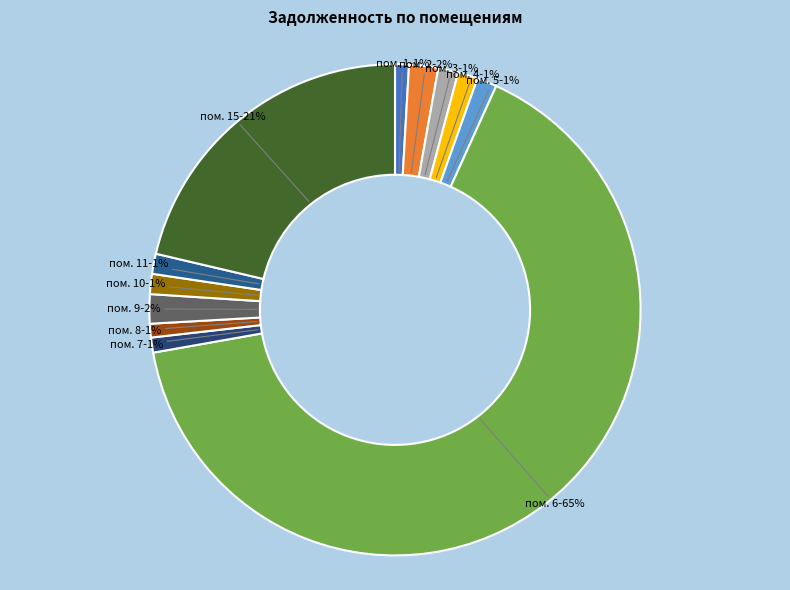

How many slices are in this pie chart?

12